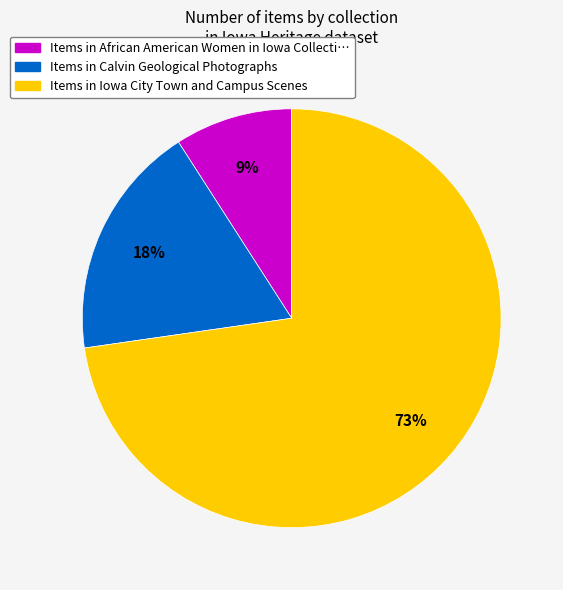

Count the number of slices in the pie.

3